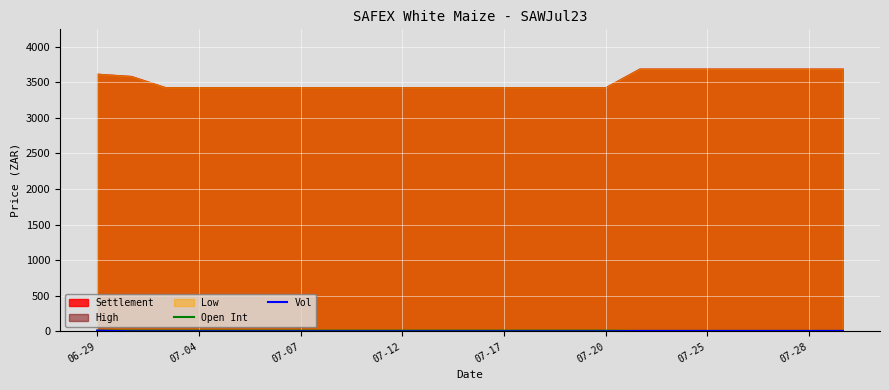

True or false: Vol has more than 2 points higher than both neighbors.

False